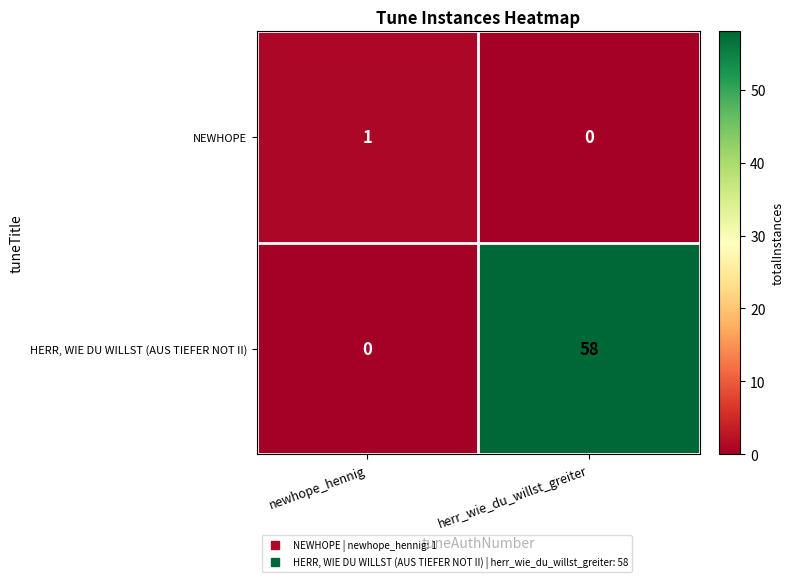

What is the sum of all HERR, WIE DU WILLST (AUS TIEFER NOT II) values?

58